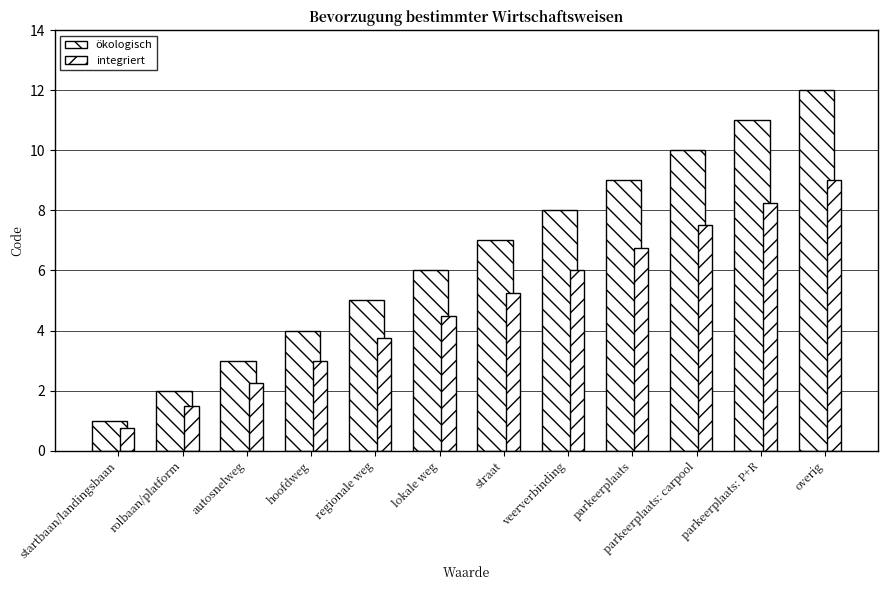

Rank the series by their average value, from lowest to highest.

integriert, ökologisch